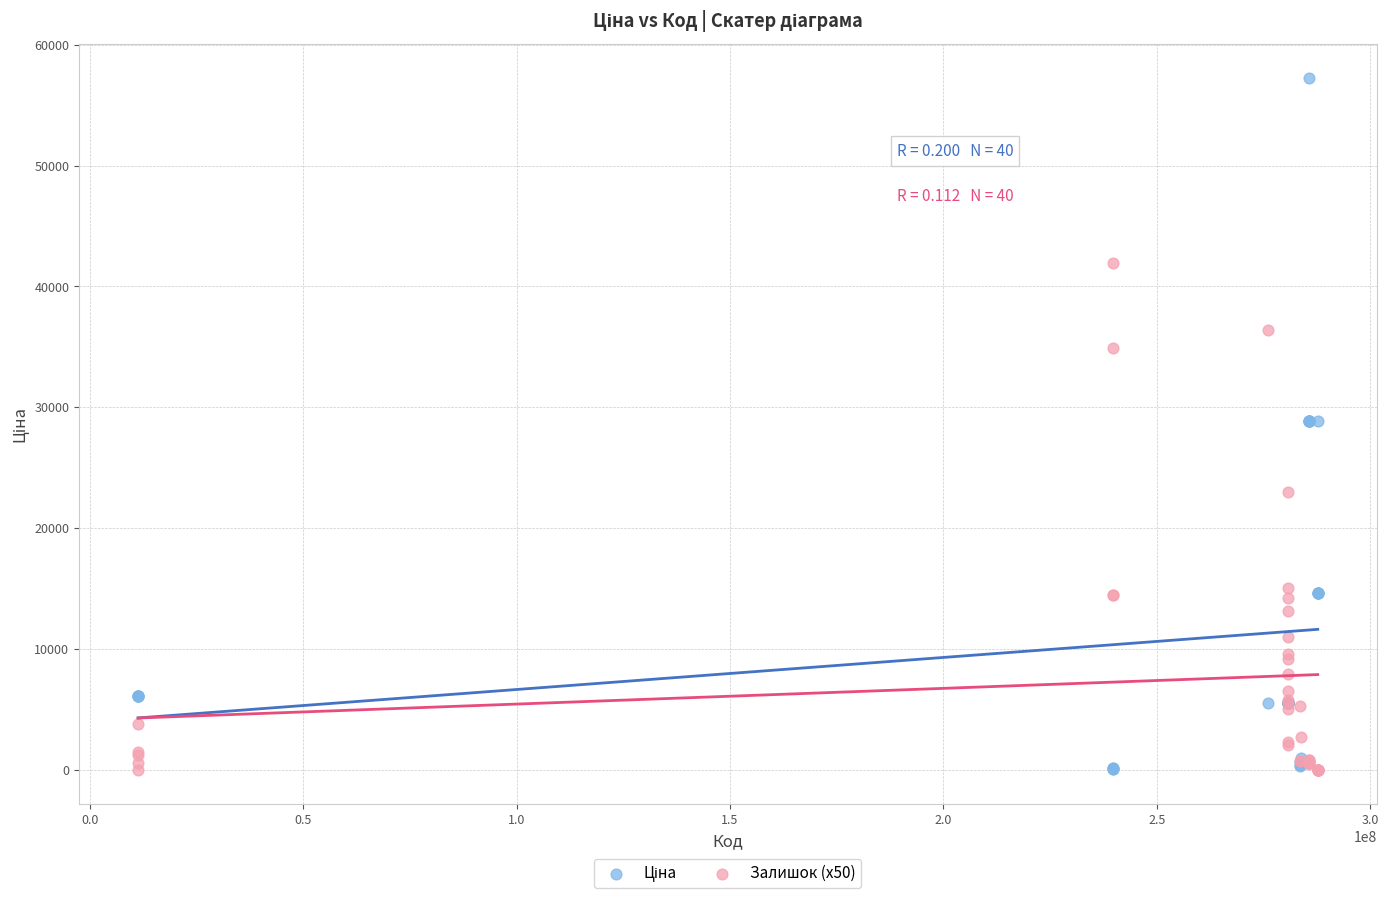

What is the X range (max minus min) for the scatter plot?

276350198.0